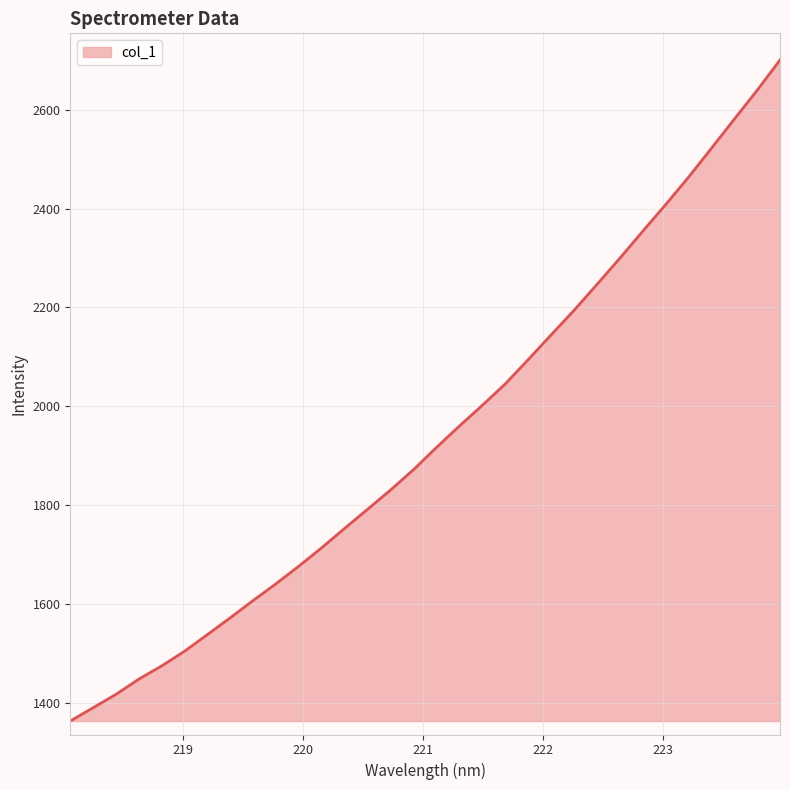

What is the greatest value displayed?

2700.6